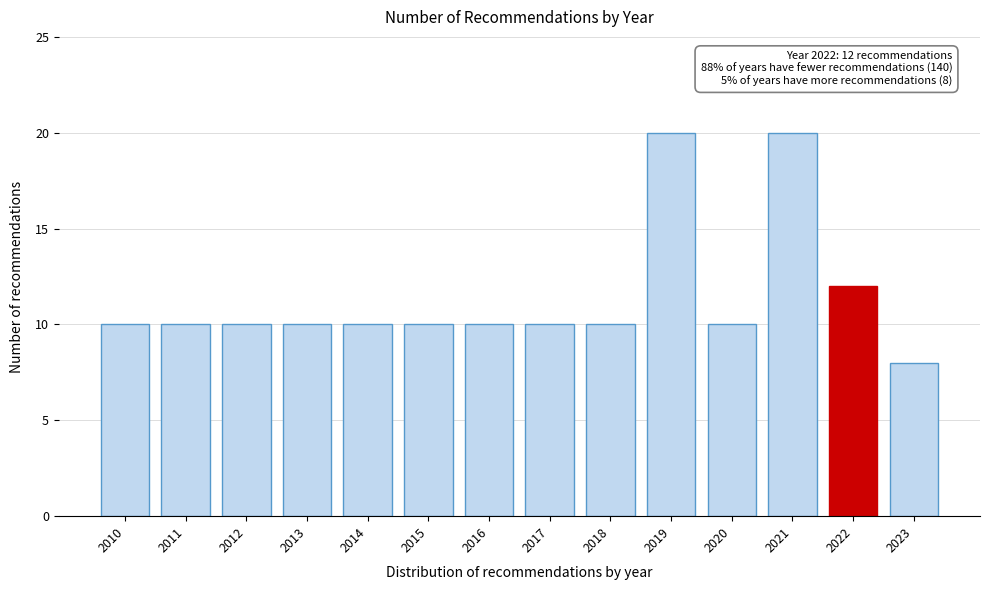

Reading left to right, list all the values displayed in this chart.

10	10	10	10	10	10	10	10	10	20	10	20	12	8